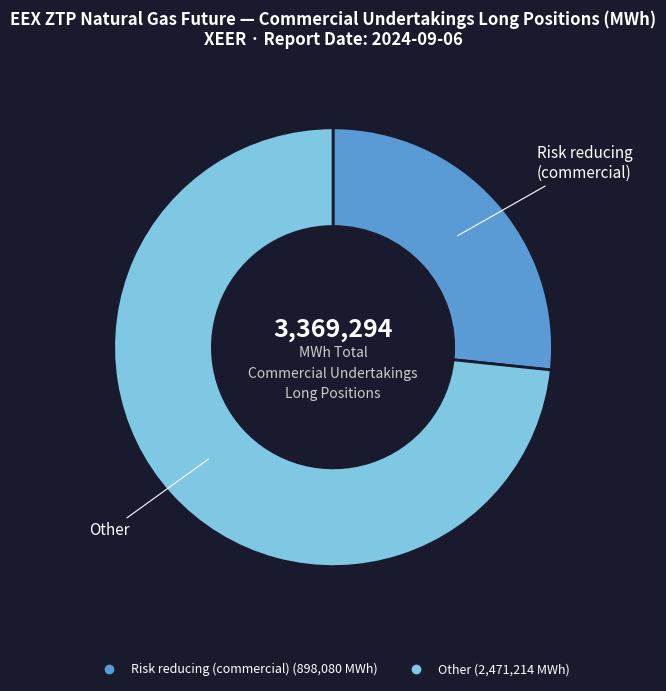

Is there a majority slice in this chart?

Yes